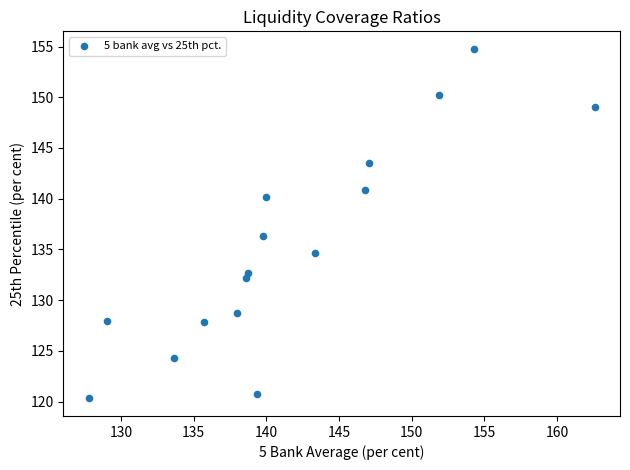

What Y value in the scatter plot is closest to 137?

136.3